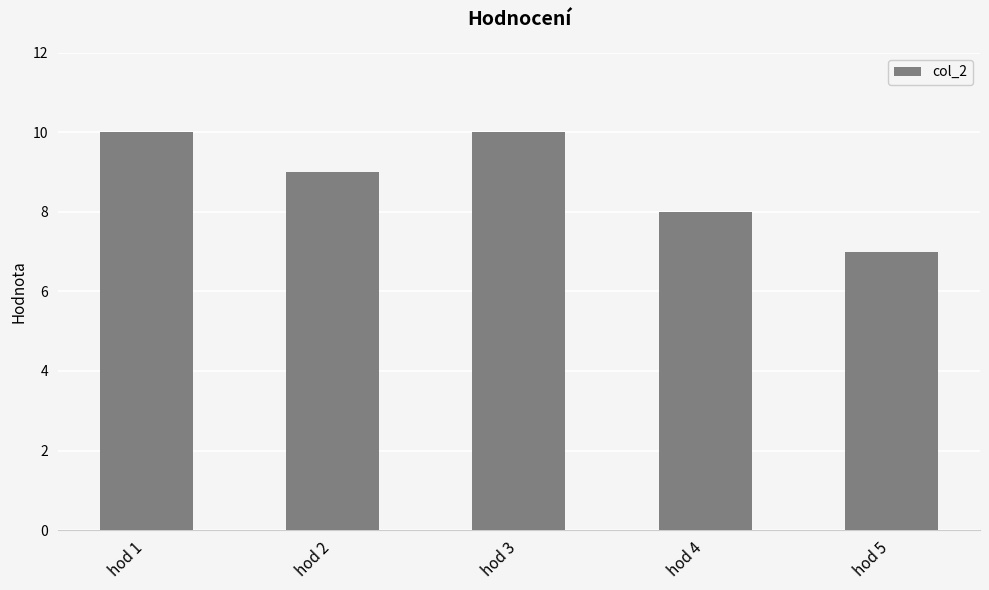

The chart shows a value of 14 at hod 3. True or false?

False